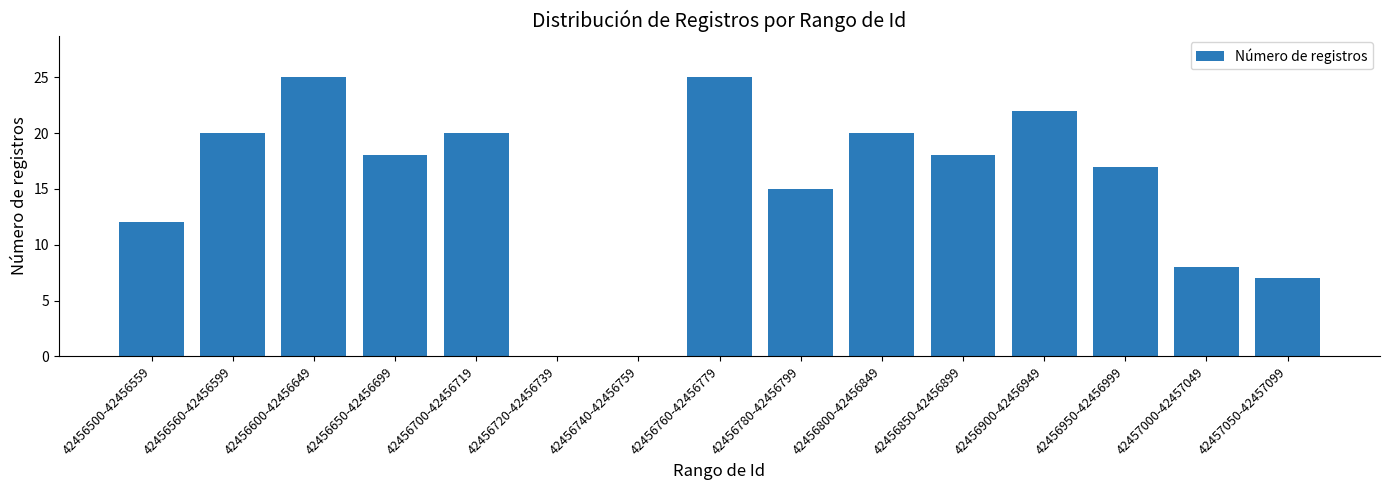

What is the sum of the values at 42456600-42456649 and 42456720-42456739?

25